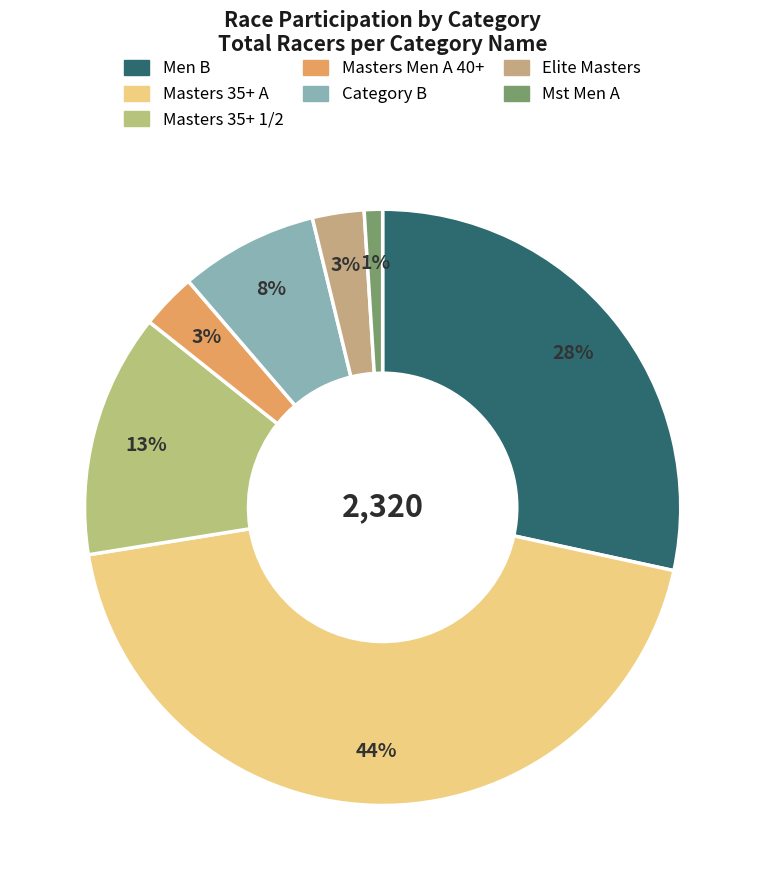

Is it true that Masters Men A 40+ is 3% of the pie?

True